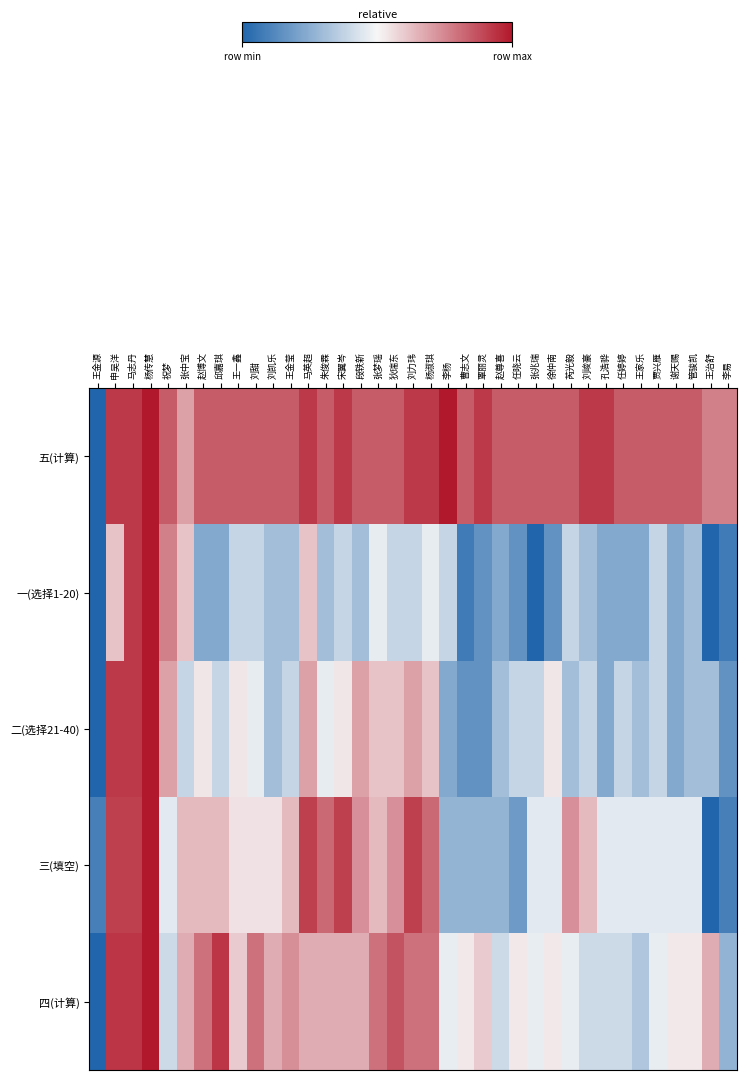

What is the total value across all series at 杨淑琪?

3.6